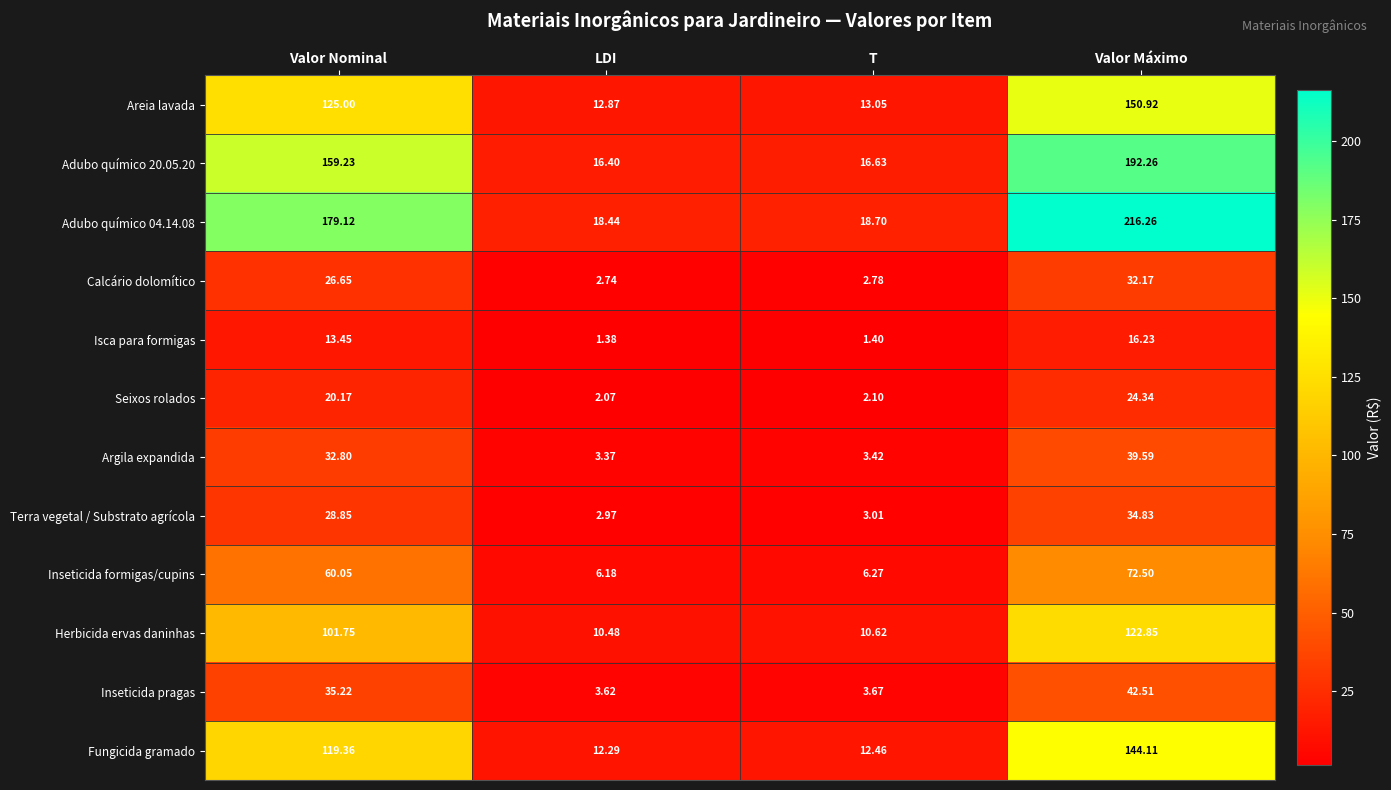

At which category is the sum across all series the highest?

Valor Máximo